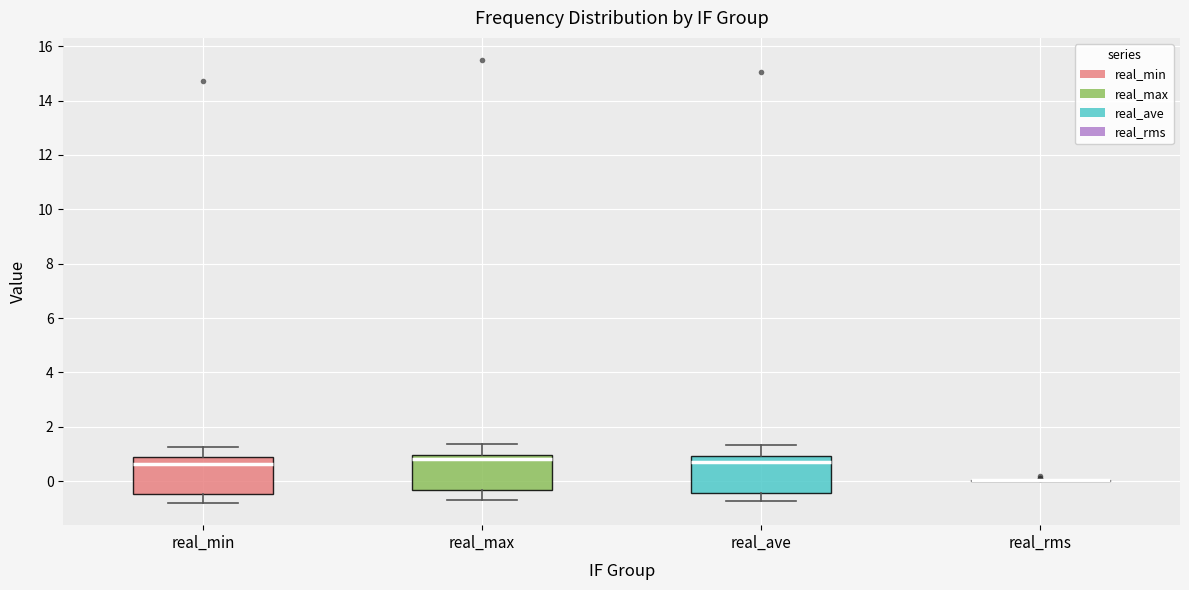

Reading left to right, read every box against the y-axis: the position of its median line, the range the box covers, and the ends of its whiskers. The values are not printed on the chart, so give them approximately, as read against the axis.

real_min: median 0.6, box -0.4 to 0.8, whiskers -0.8 to 1.2
real_max: median 0.8, box -0.4 to 1.0, whiskers -0.6 to 1.4
real_ave: median 0.6, box -0.4 to 1.0, whiskers -0.8 to 1.4
real_rms: box collapsed to a line at 0.0, whiskers 0.0 to 0.0